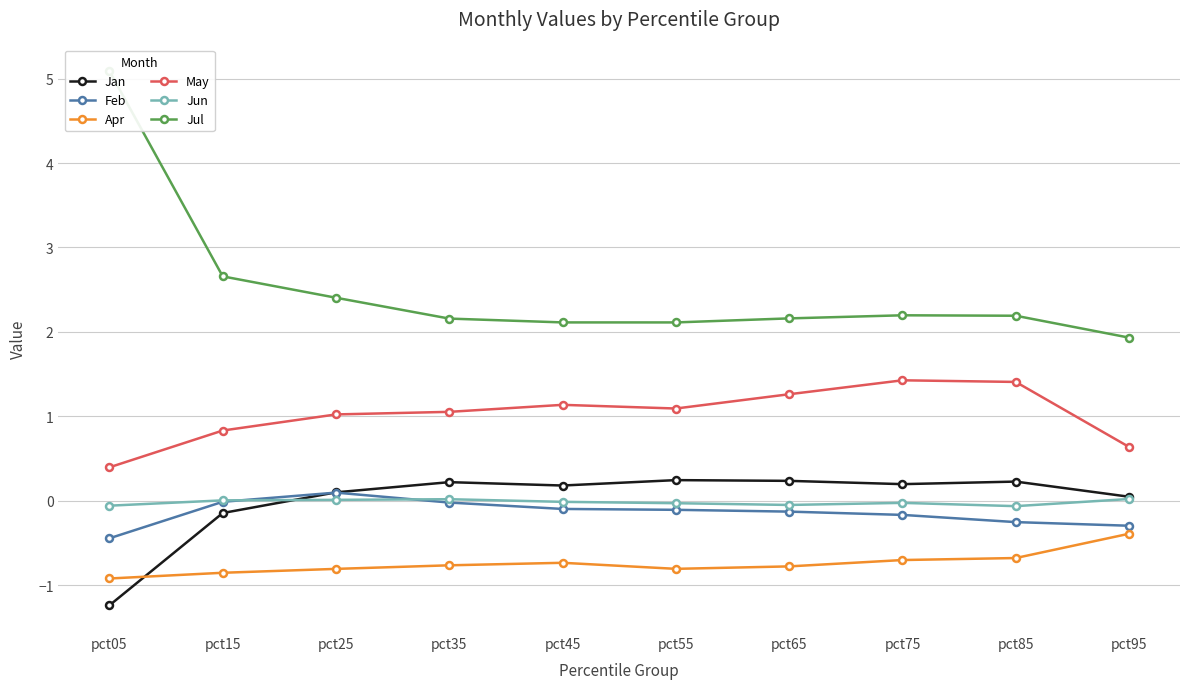

What is the value of the Jun point at the 9th from the left?

-0.1